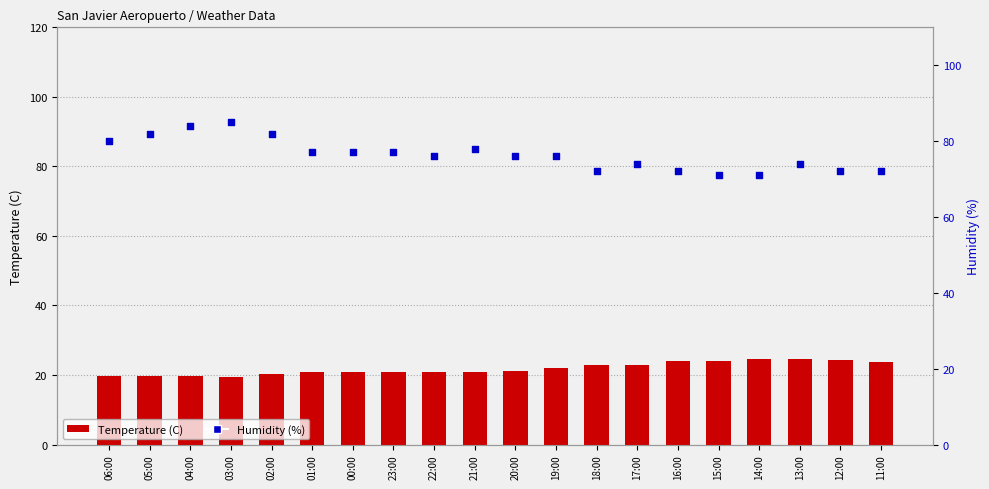

What are all the series names shown in the legend?

Temperature (C), Humidity (%)